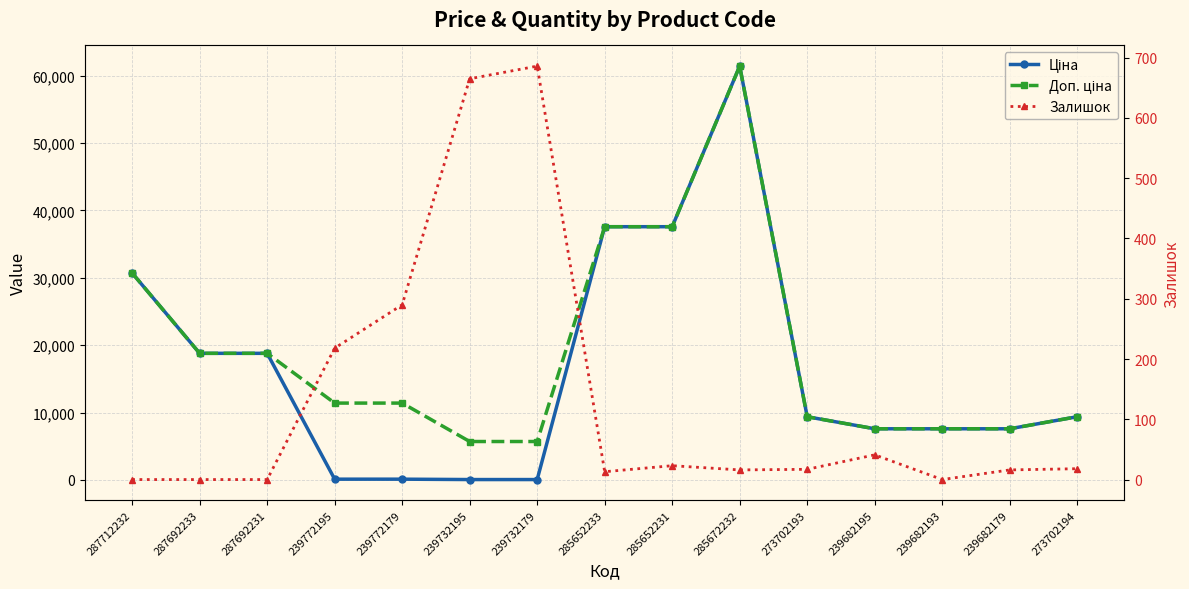

List the series in order of their peak value, highest first.

Ціна, Доп. ціна, Залишок